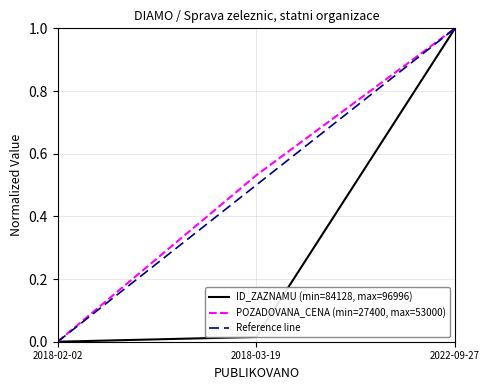

What is the difference between the POZADOVANA_CENA values at 2022-09-27 and 2018-02-02?

1.0